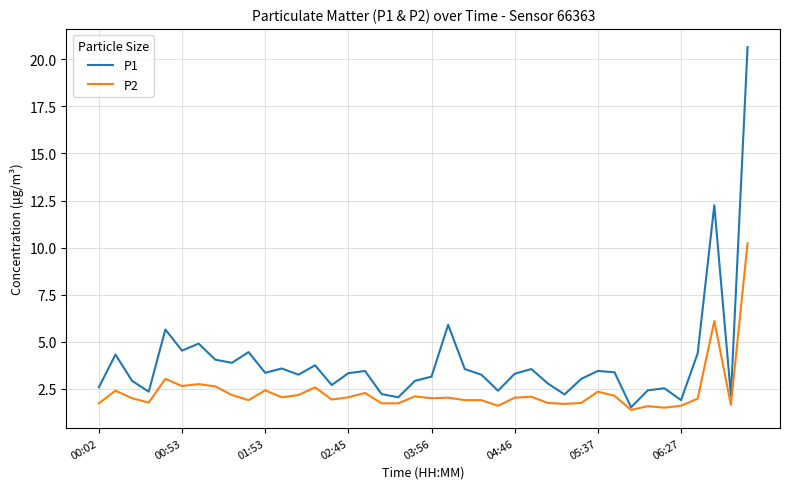

Which series has the largest total across all categories?

P1